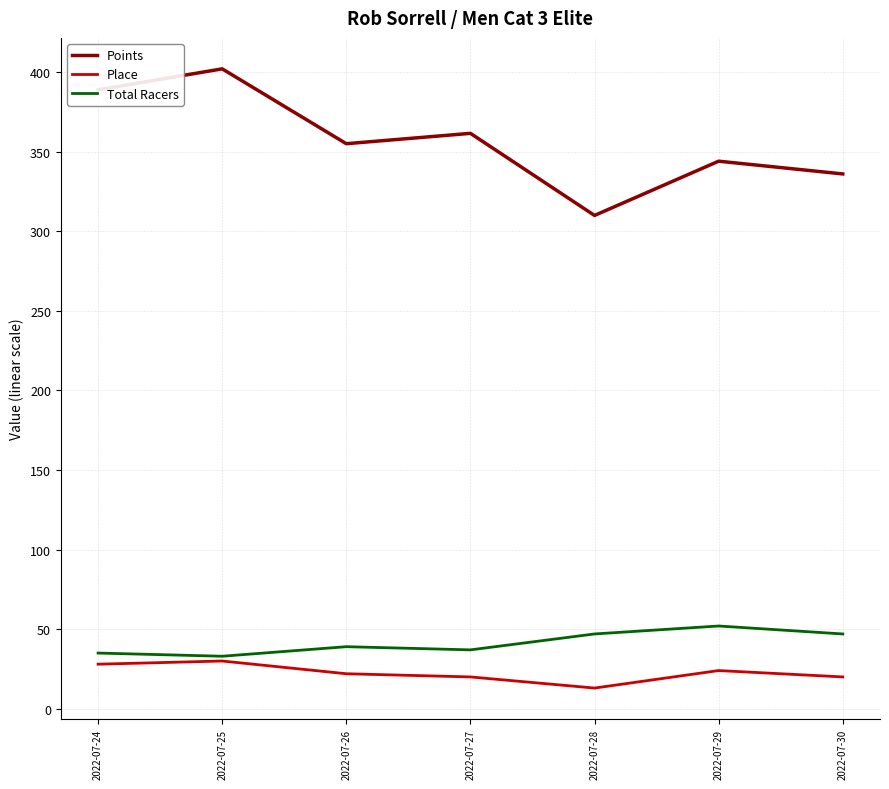

True or false: Points and Total Racers intersect in this chart.

False